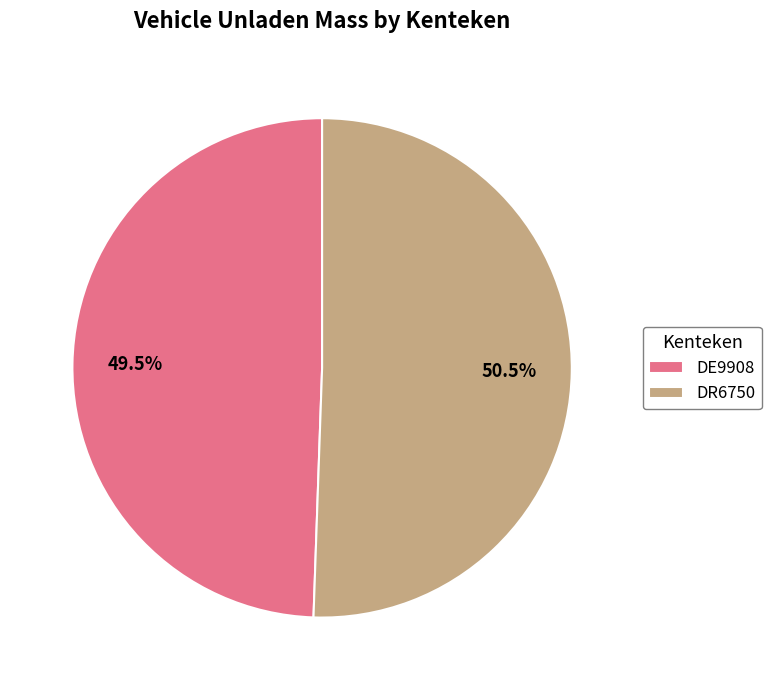

To the nearest percent, what is the difference between the largest and smallest slice percentages?

1%